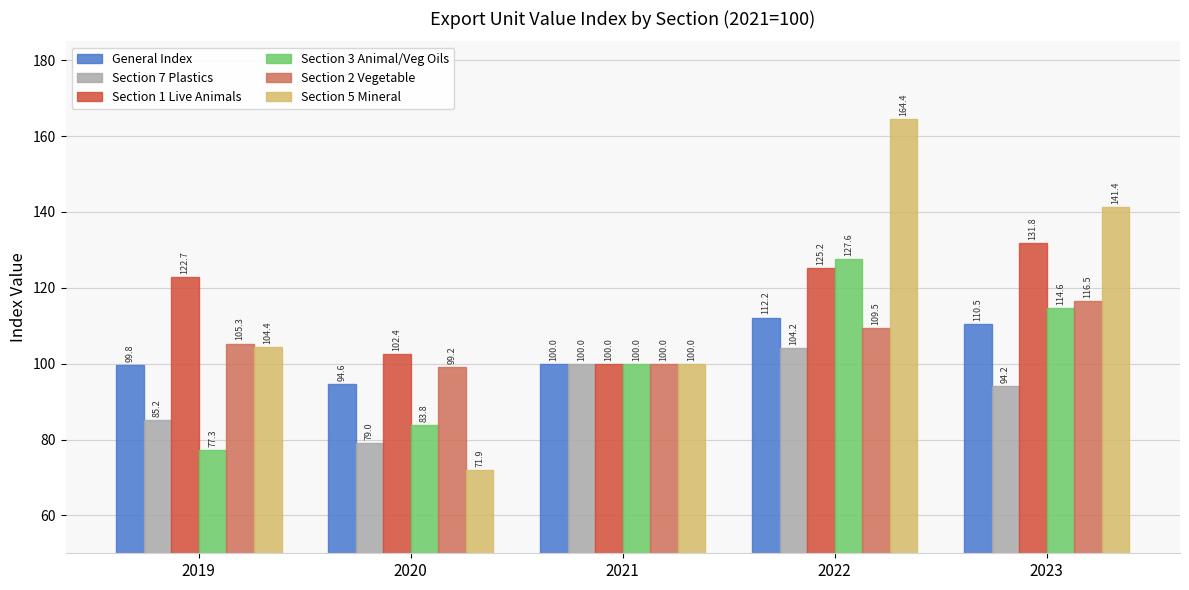

Which category has the lowest value across all series?

2020